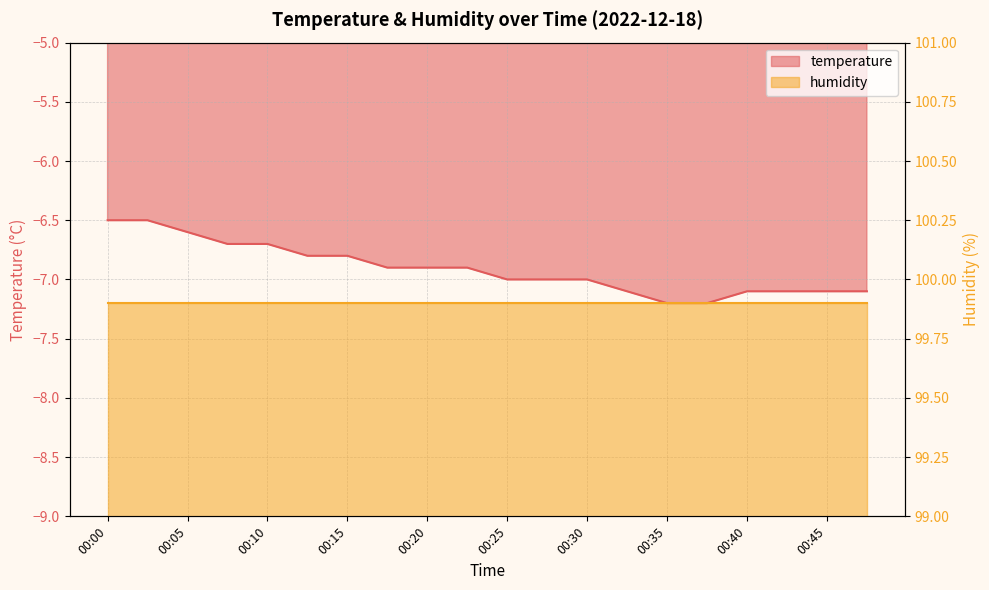

Reading left to right, what are all the values shown in this chart?

-6.5	-6.5	-6.6	-6.7	-6.7	-6.8	-6.8	-6.9	-6.9	-6.9	-7.0	-7.0	-7.0	-7.1	-7.2	-7.2	-7.1	-7.1	-7.1	-7.1